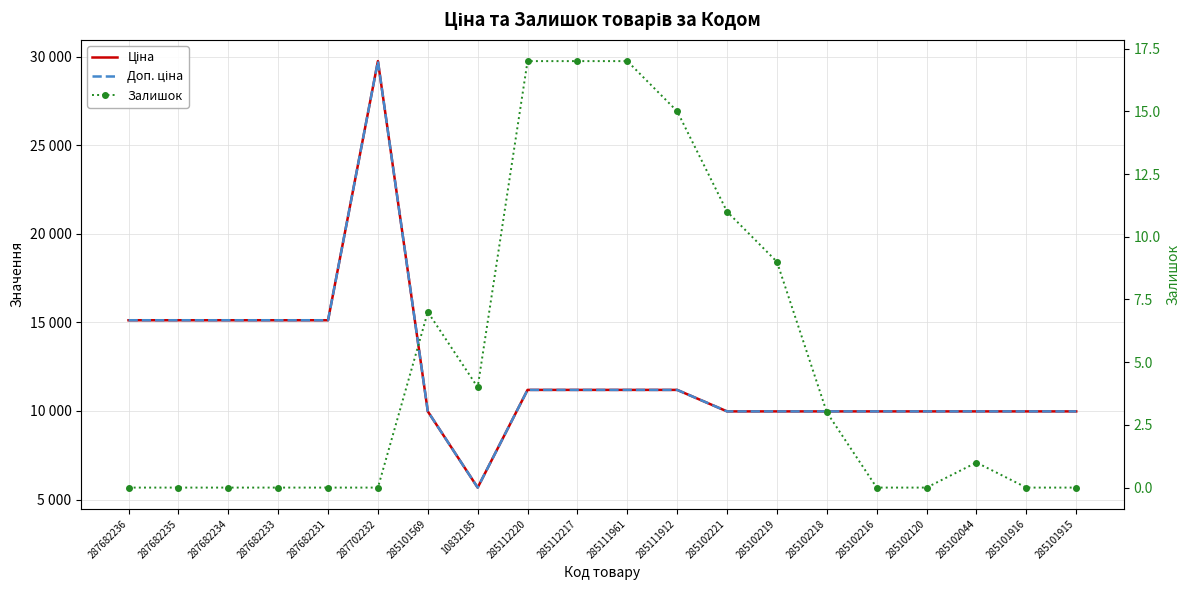

How many positive values does the Залишок series have?

10